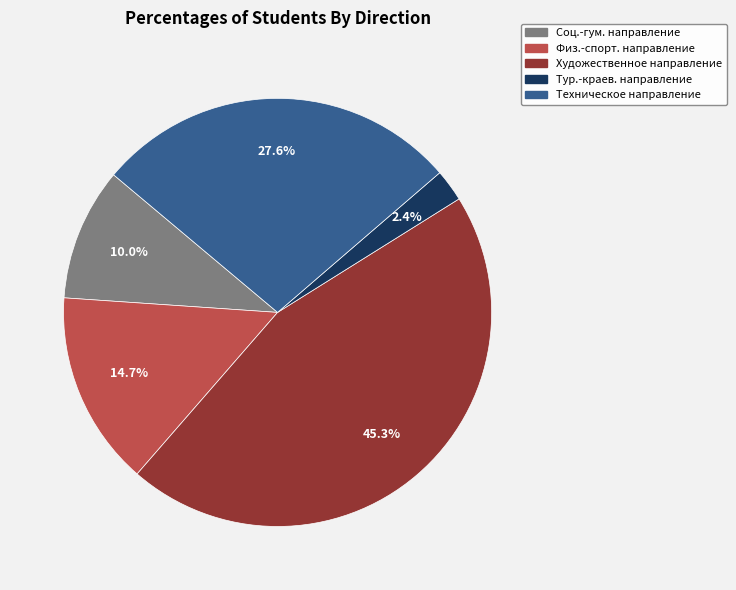

Is there any slice that represents more than half of the pie?

No